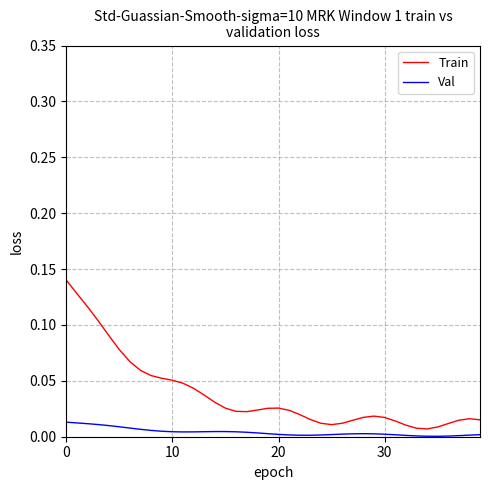

What are all the series names shown in the legend?

Train, Val